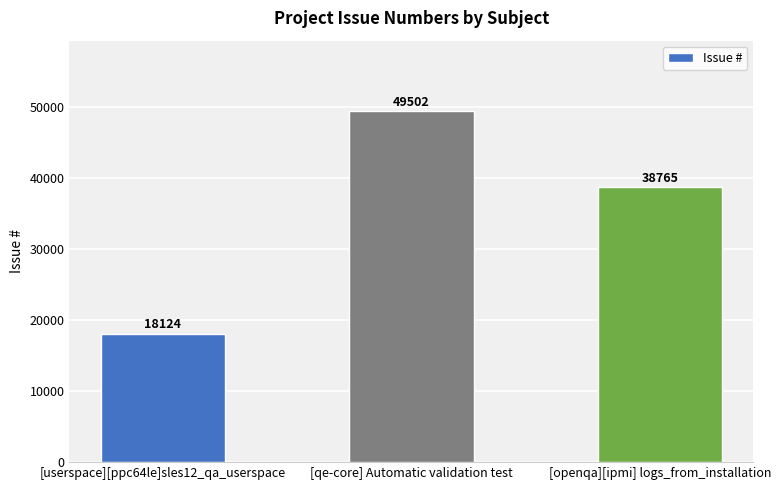

Count the number of categories in the chart.

3